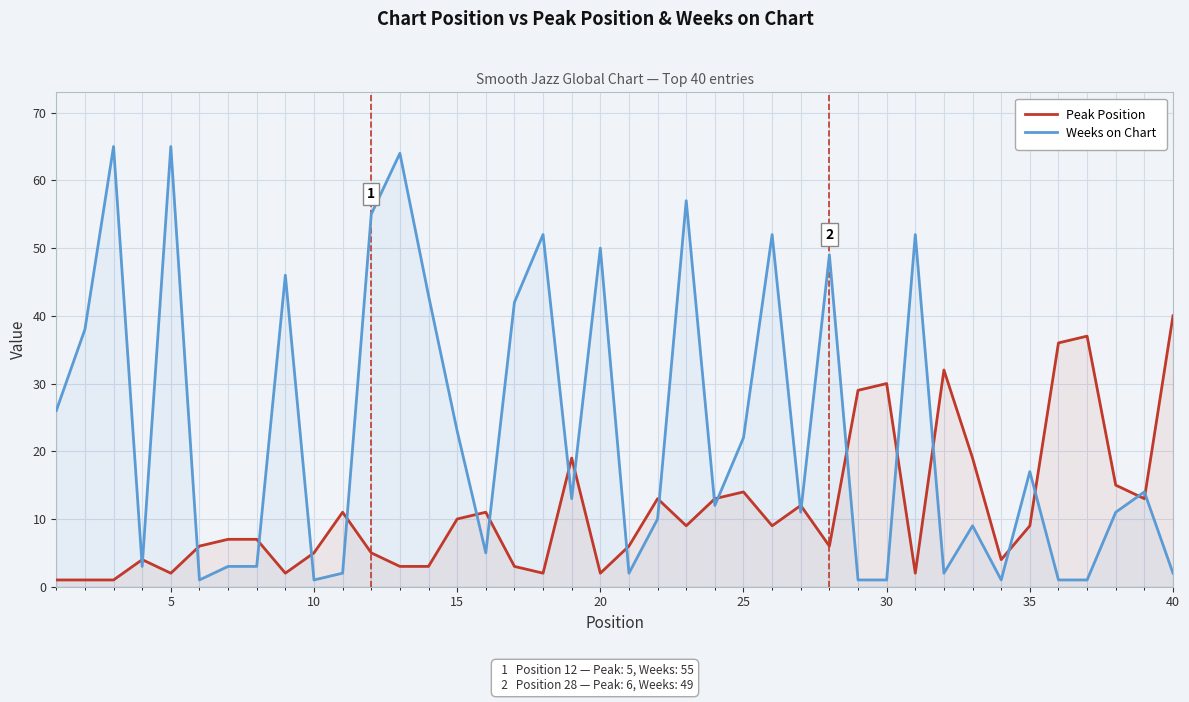

What is the total value across all series at 20?

52